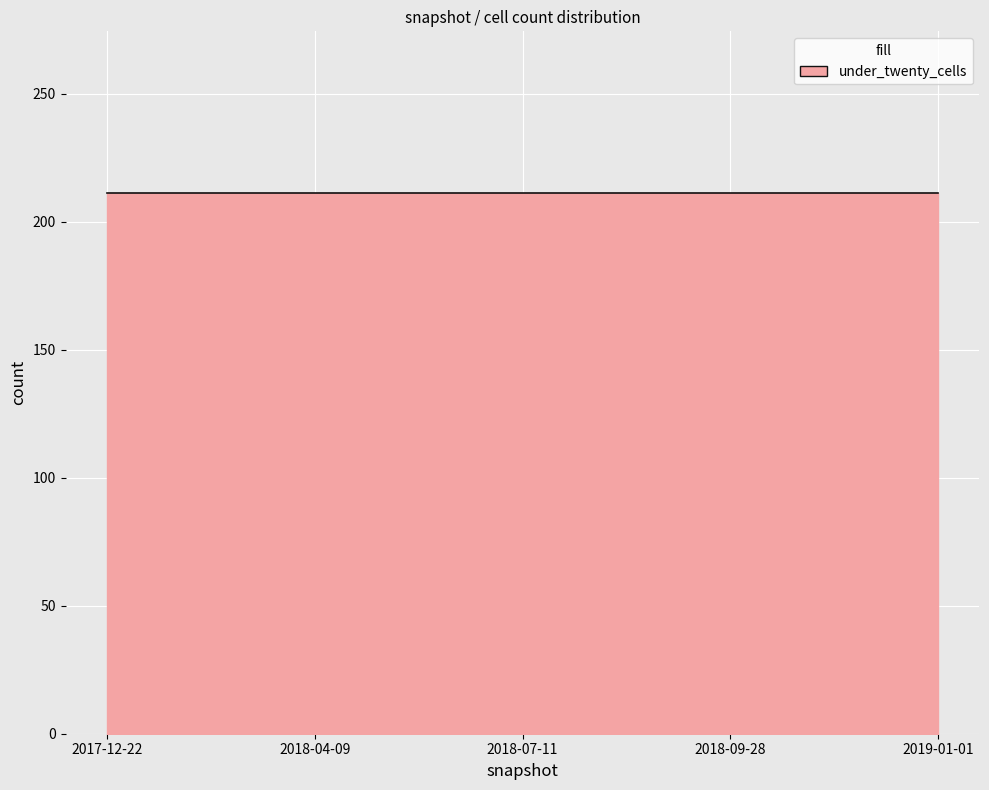

At which category is the sum across all series the highest?

2017-12-22